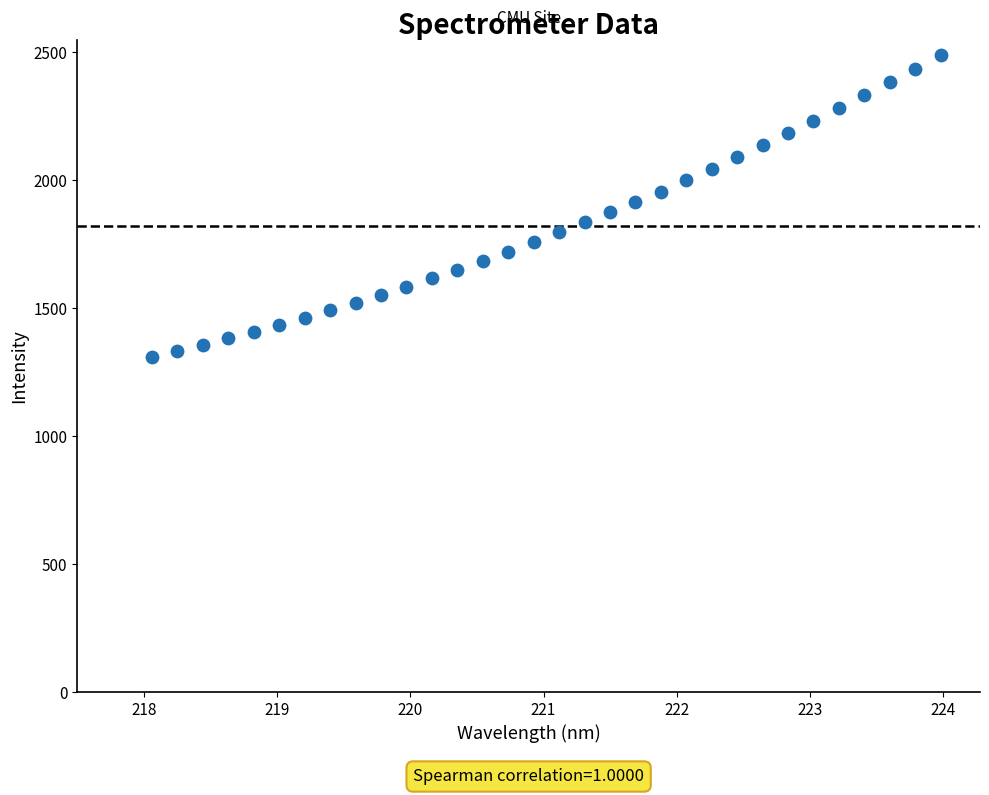

What is the range of X values (max minus min)?

5.9